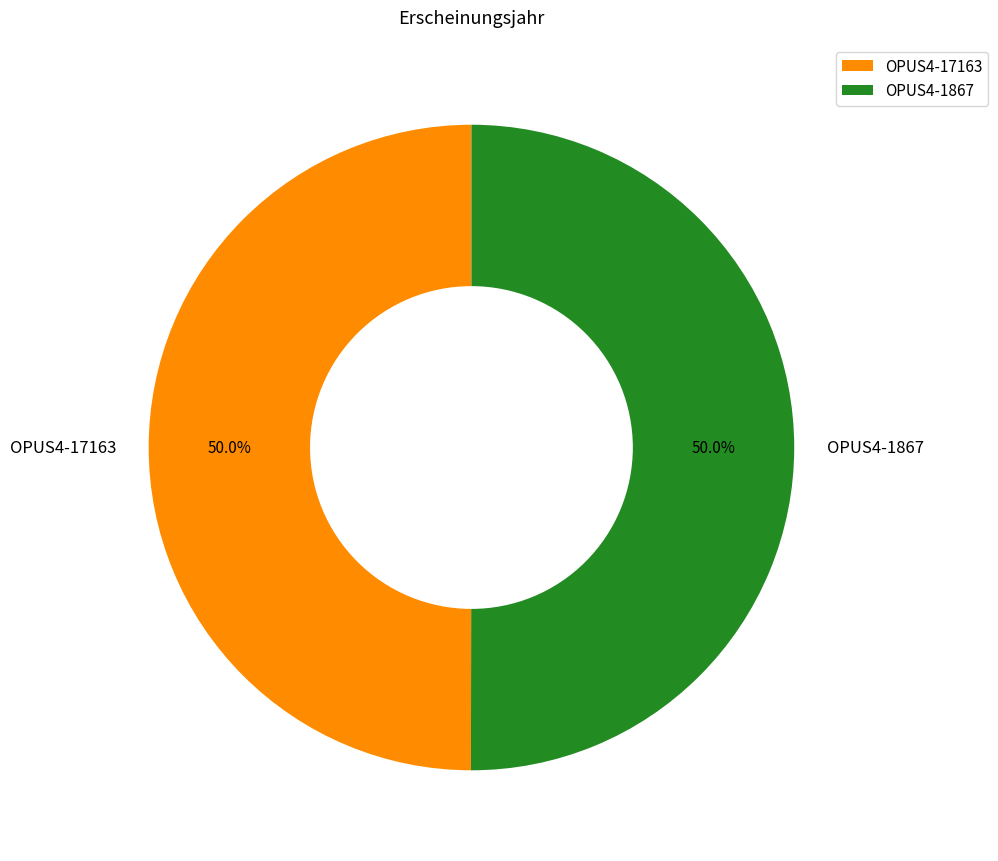

Approximately how many times larger is the value at OPUS4-17163 compared to OPUS4-1867?

1.0